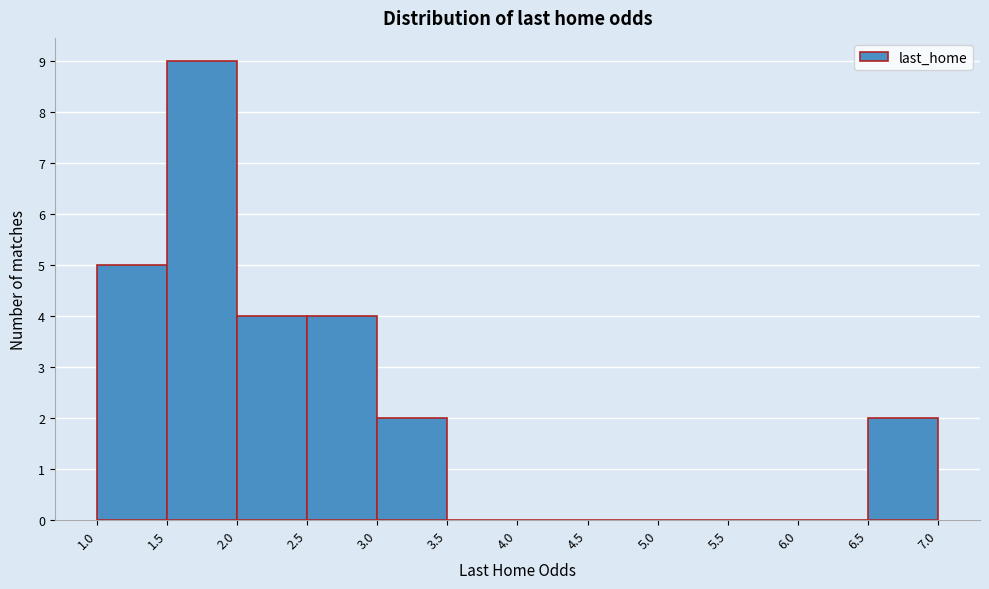

Reading left to right, list every bar in this chart as the range it spans on the x-axis followed by its height. The values are not printed on the chart, so give them approximately, as read against the axis.

1.0 to 1.5: 5
1.5 to 2.0: 9
2.0 to 2.5: 4
2.5 to 3.0: 4
3.0 to 3.5: 2
3.5 to 4.0: 0
4.0 to 4.5: 0
4.5 to 5.0: 0
5.0 to 5.5: 0
5.5 to 6.0: 0
6.0 to 6.5: 0
6.5 to 7.0: 2